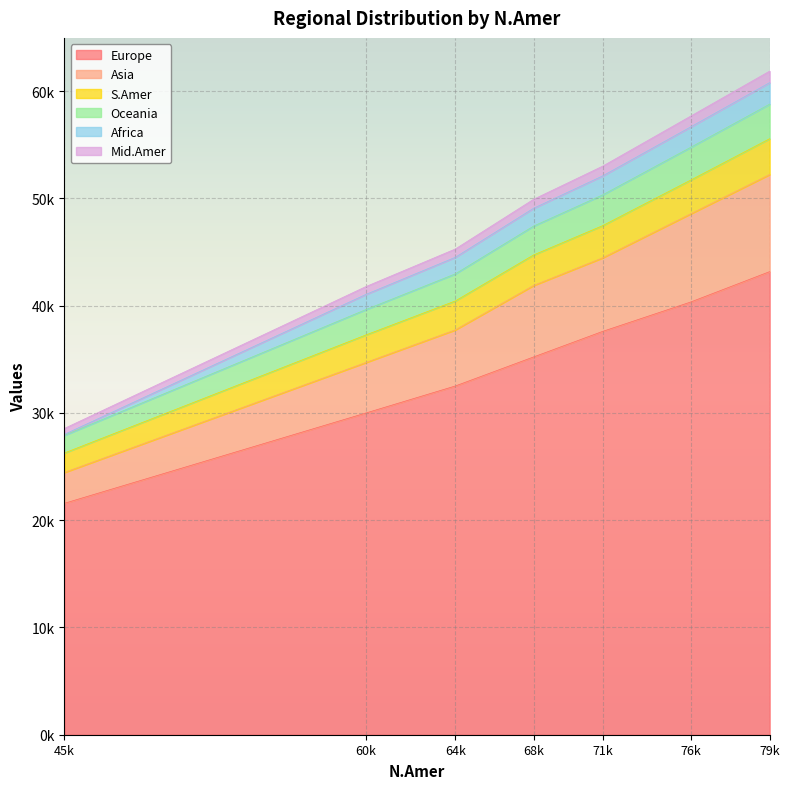

Does the chart display data point markers on the line(s)?

No